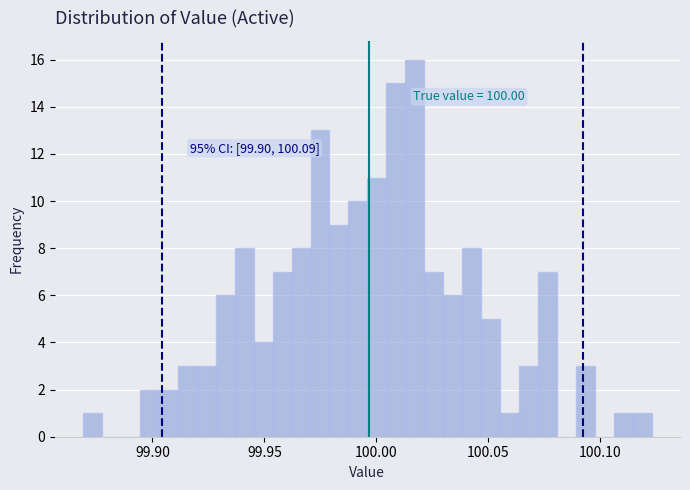

Around what value on the x-axis is the tallest bar? Give the approximate position of its centre, as read against the axis.

100.015